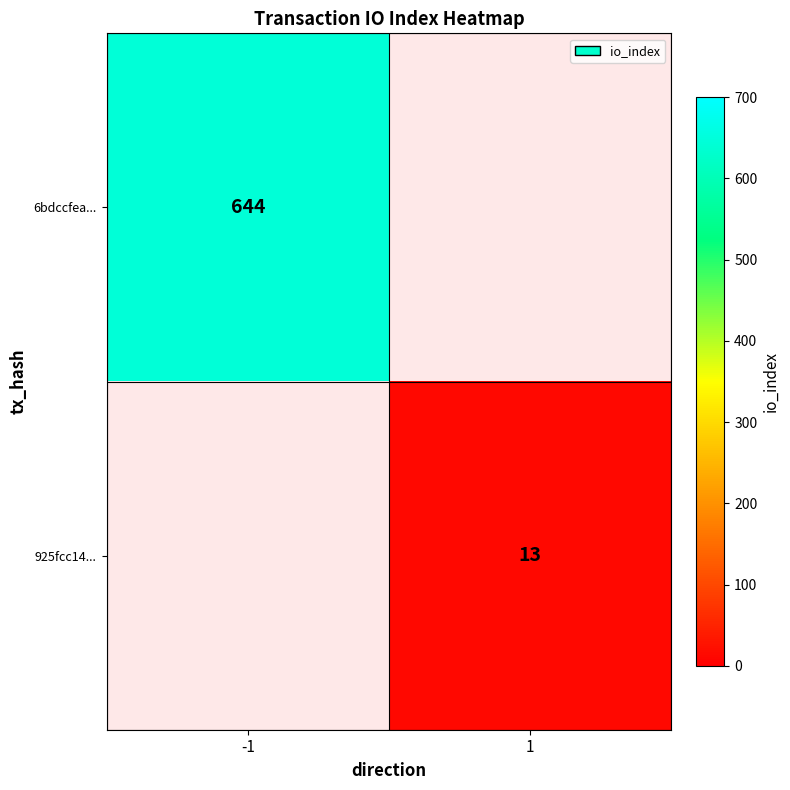

True or false: 925fcc14... has a value of 20.4 at 1.

False